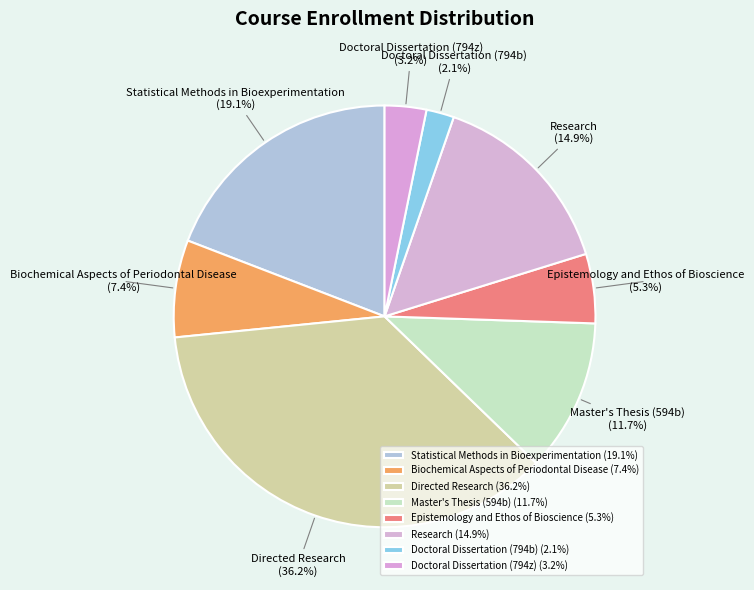

Which has a higher value, Master's Thesis (594b) or Research?

Research